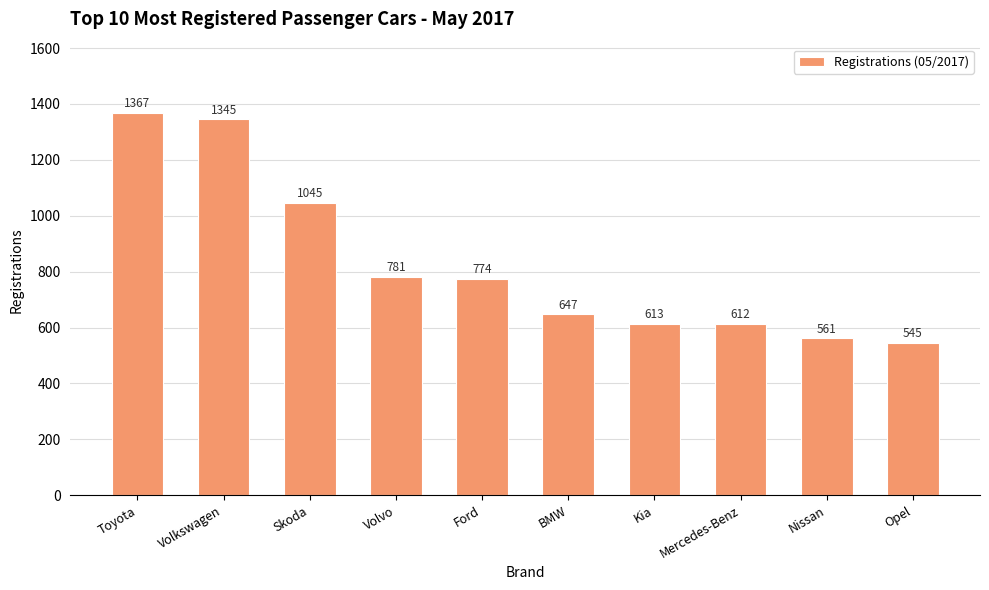

What is the label of the 1st bar from the right?

Opel